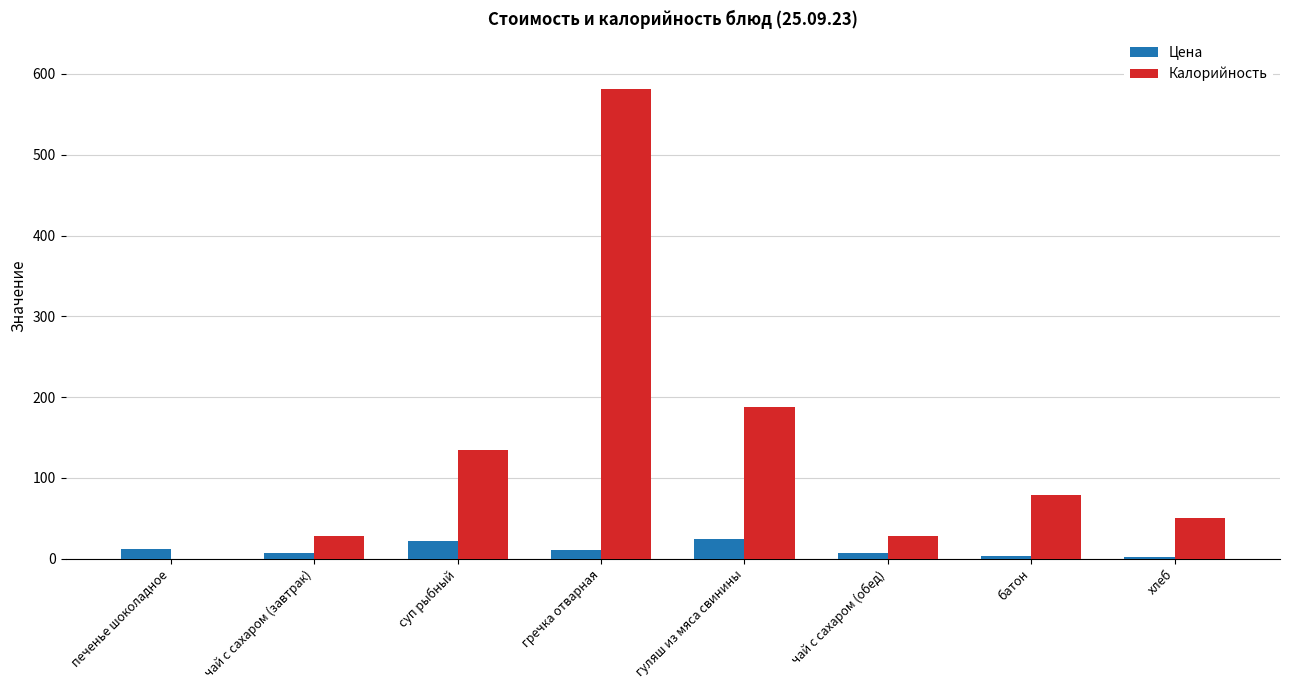

Is the value of Калорийность at хлеб greater than the value of Цена at гуляш из мяса свинины?

Yes